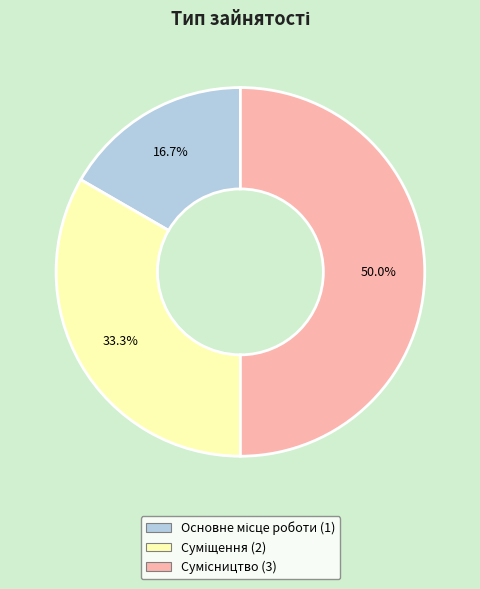

How many slices are in this pie chart?

3